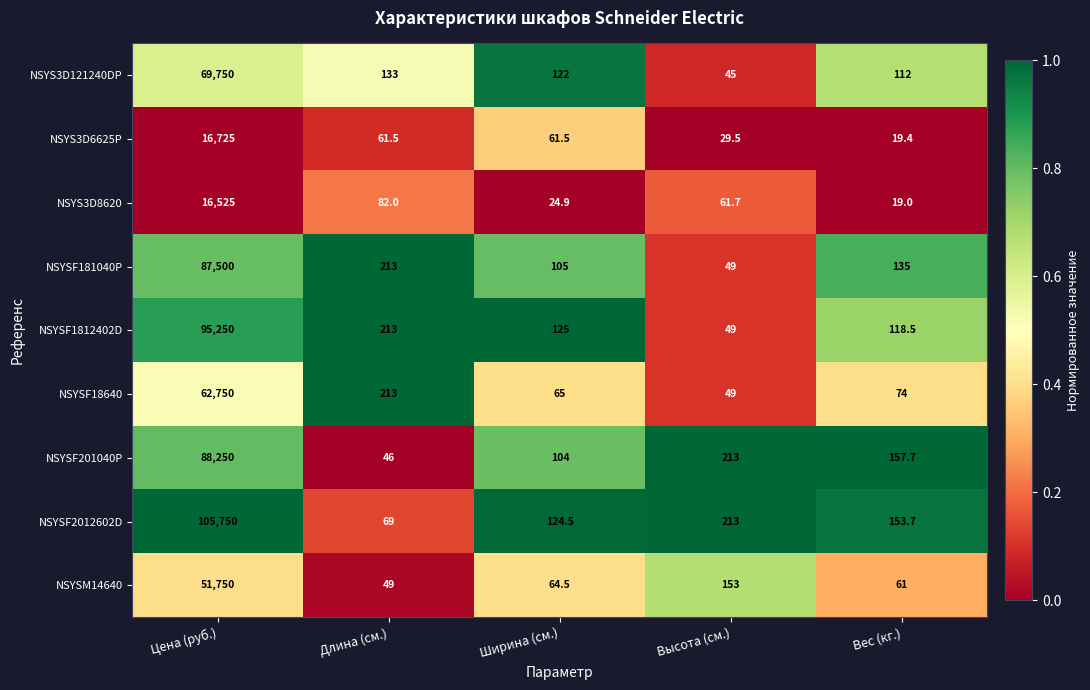

Which series has the largest range (max minus min)?

NSYSF2012602D